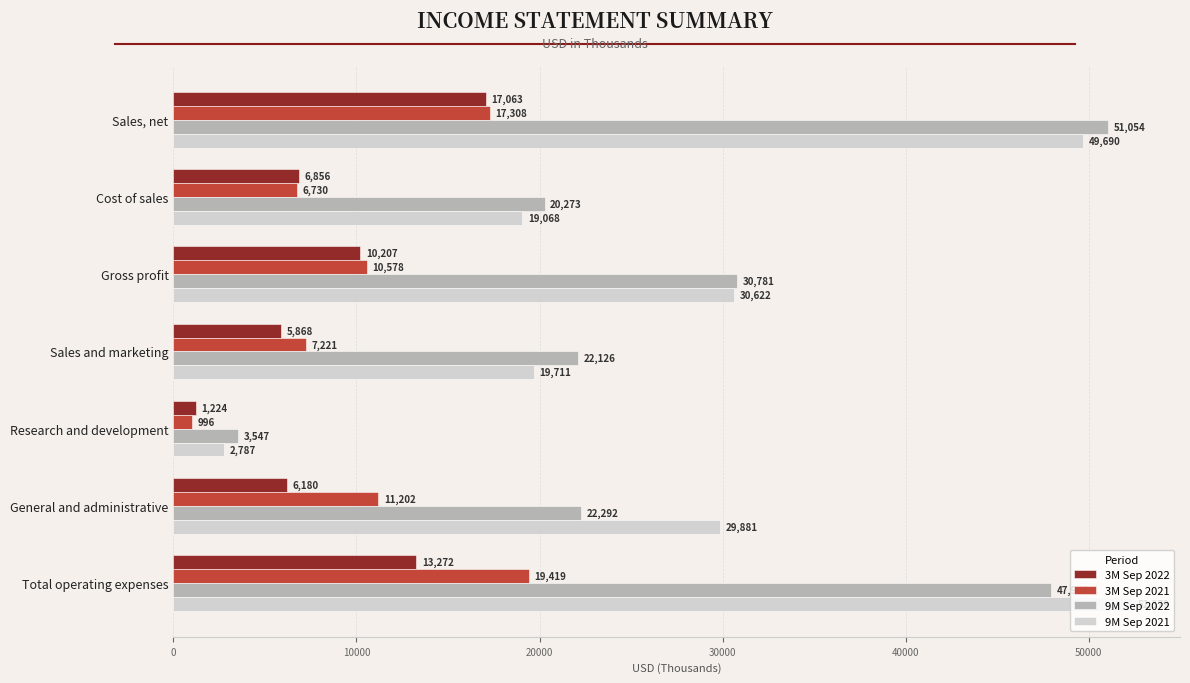

List the labels in order of 9M Sep 2022 value, largest first.

Sales, net, Total operating expenses, Gross profit, General and administrative, Sales and marketing, Cost of sales, Research and development